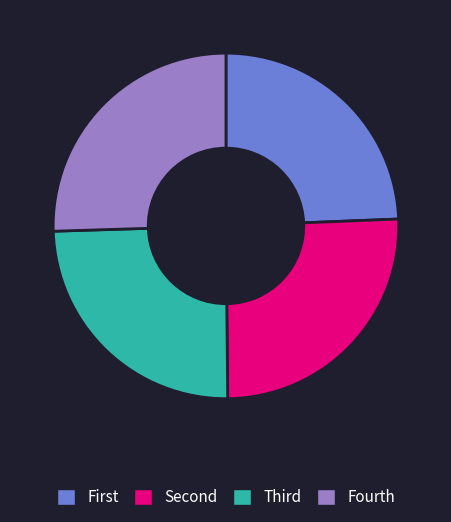

Is there any slice that represents more than half of the pie?

No